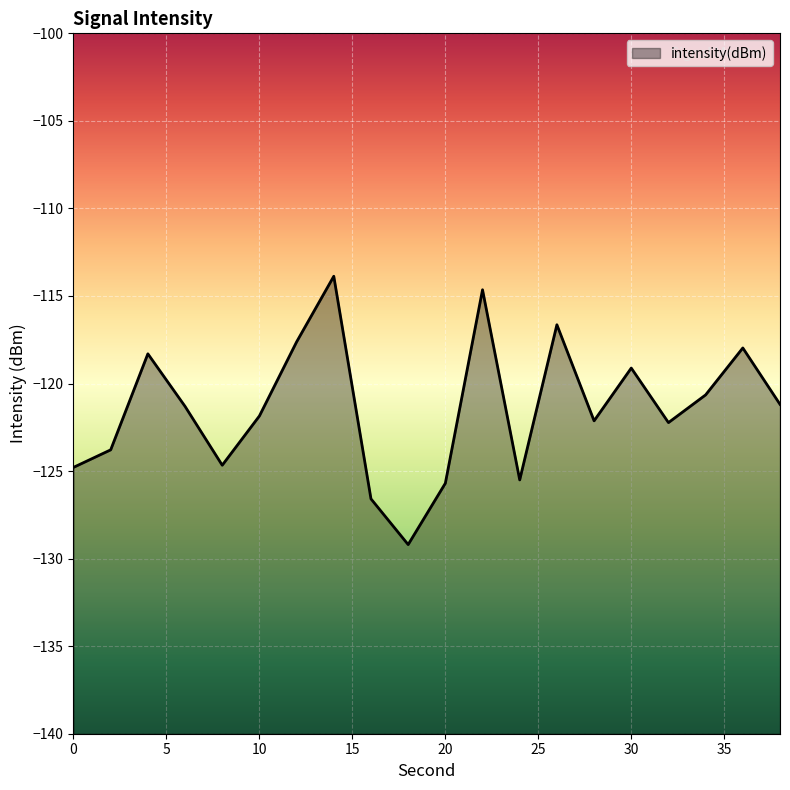

At which category does the chart reach its minimum across all series?

18